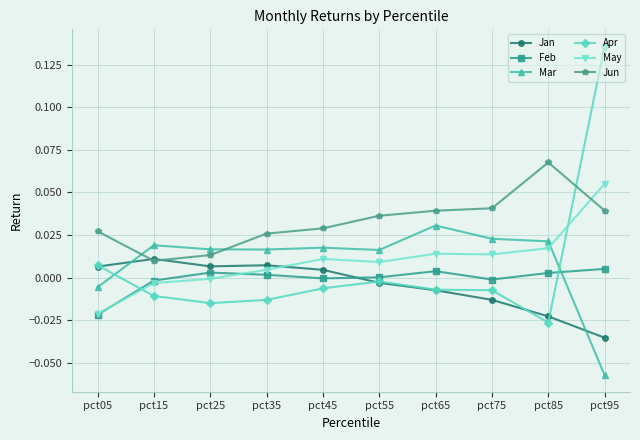

Where is the first local maximum for May?

pct45